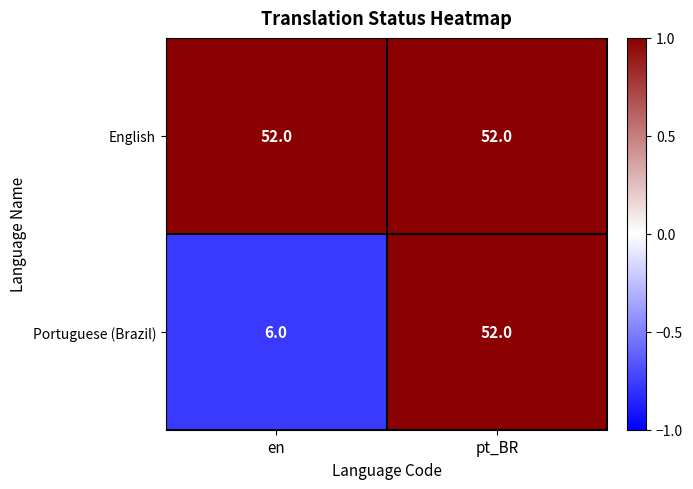

What is the minimum value shown in the chart?

6